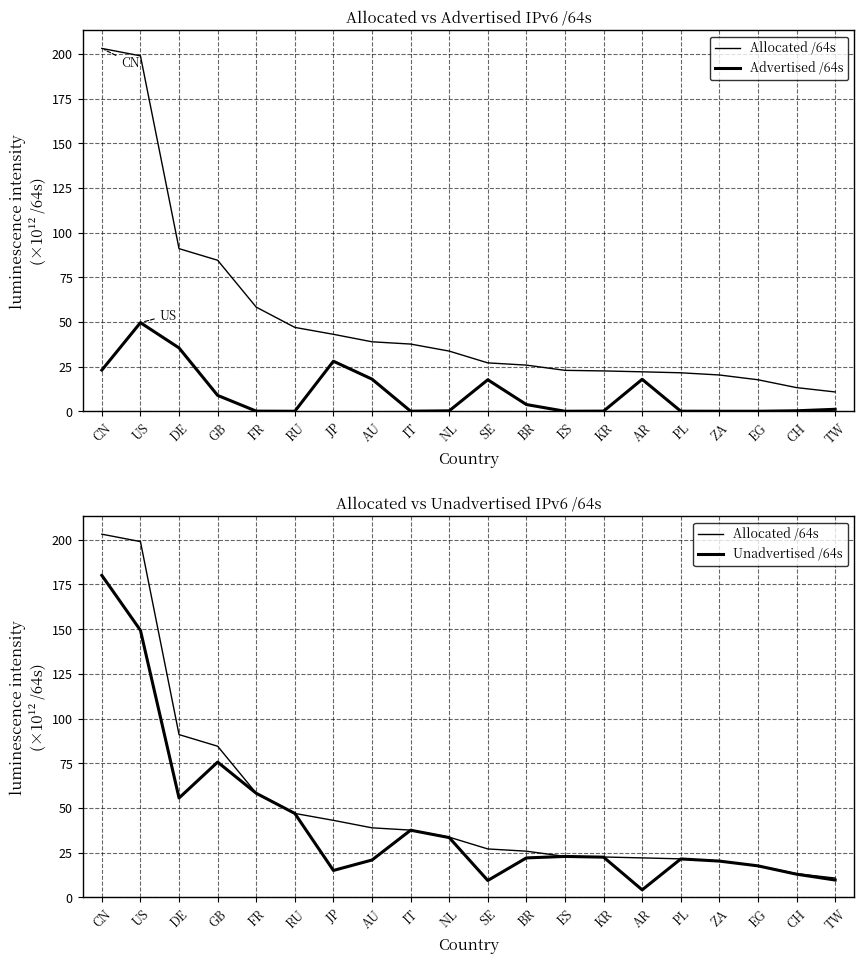

At which category does Unadvertised /64s reach its first local valley?

DE